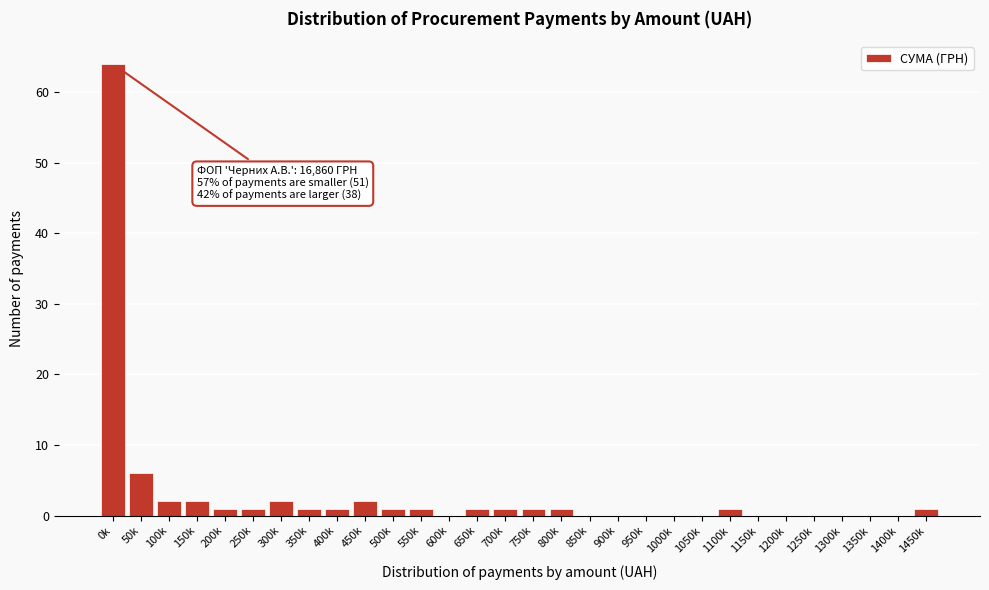

Reading left to right, what are all the values shown in this chart?

0k=64	50k=6	100k=2	150k=2	200k=1	250k=1	300k=2	350k=1	400k=1	450k=2	500k=1	550k=1	600k=0	650k=1	700k=1	750k=1	800k=1	850k=0	900k=0	950k=0	1000k=0	1050k=0	1100k=1	1150k=0	1200k=0	1250k=0	1300k=0	1350k=0	1400k=0	1450k=1